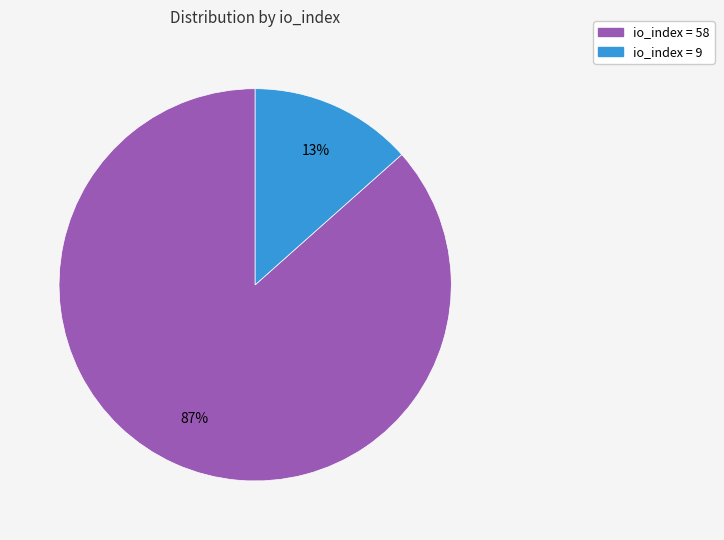

Does any single category account for the majority?

Yes